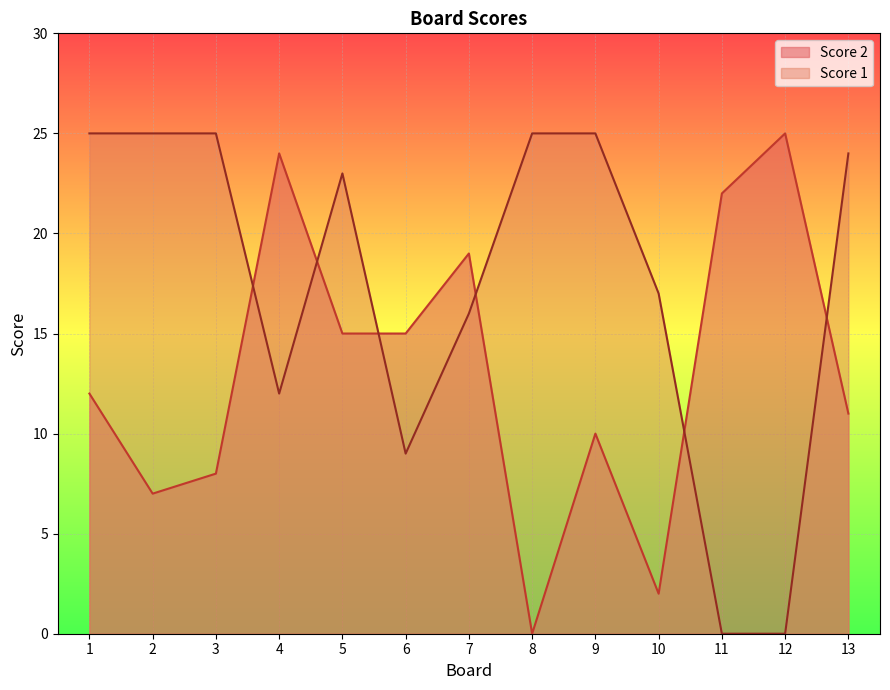

Which label corresponds to the smallest value in the chart?

8